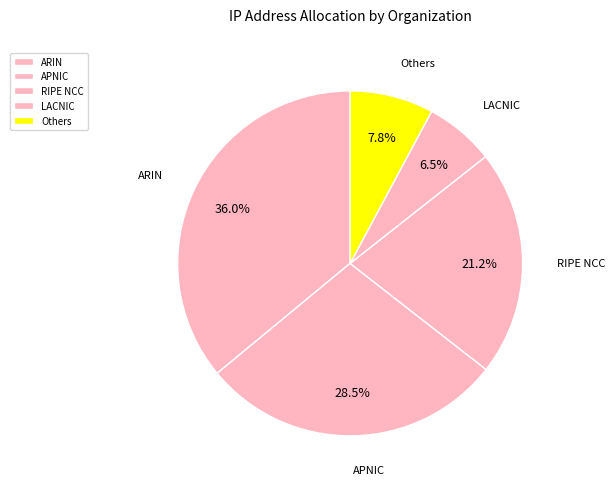

Which slice is the smallest?

LACNIC